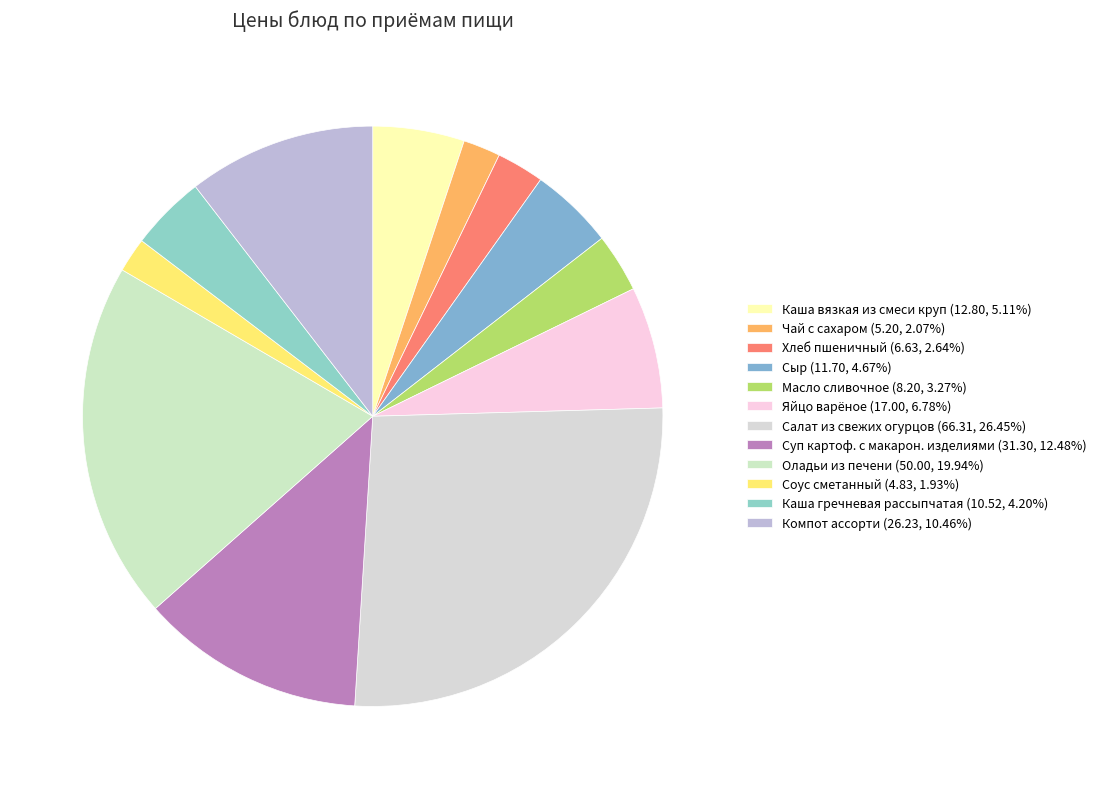

To the nearest percent, what percentage of the pie is Оладьи из печени?

20%